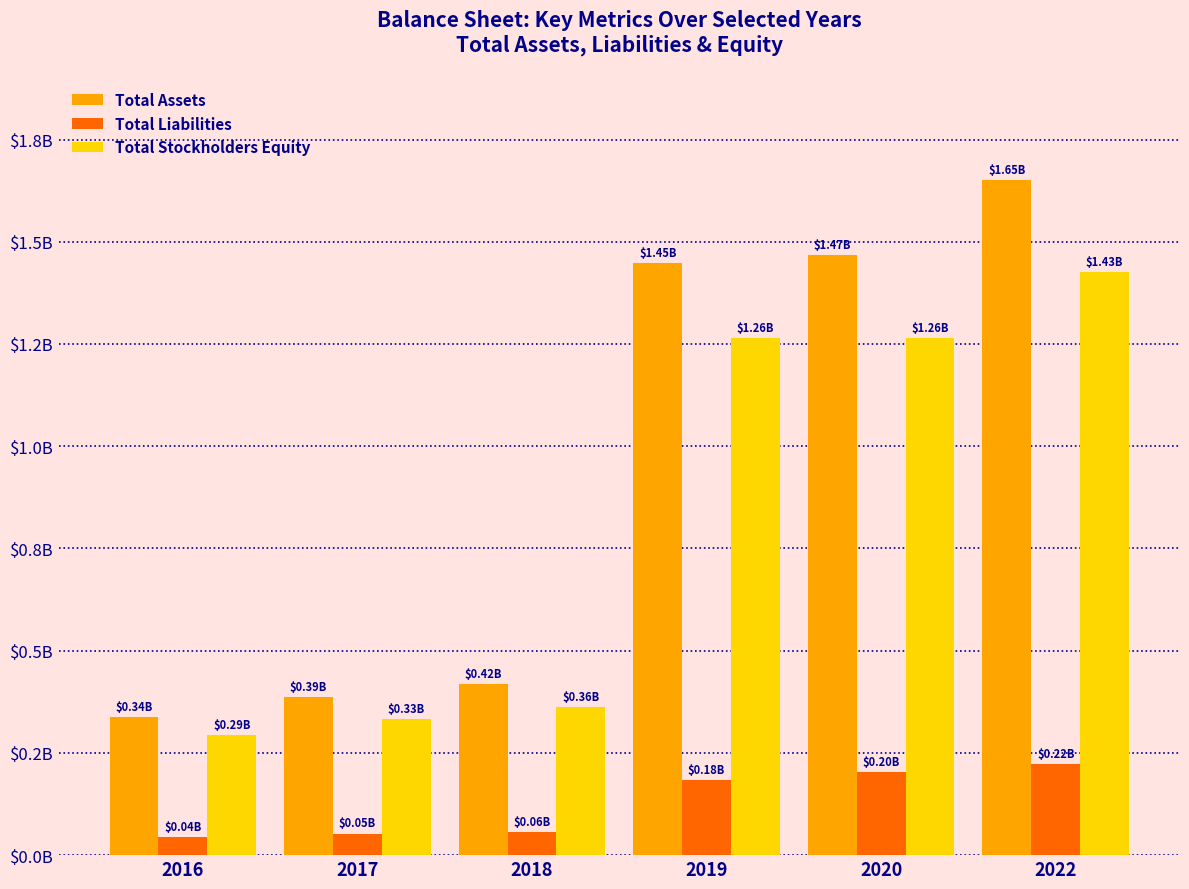

Rank the series by their maximum value, from lowest to highest.

Total Liabilities, Total Stockholders Equity, Total Assets